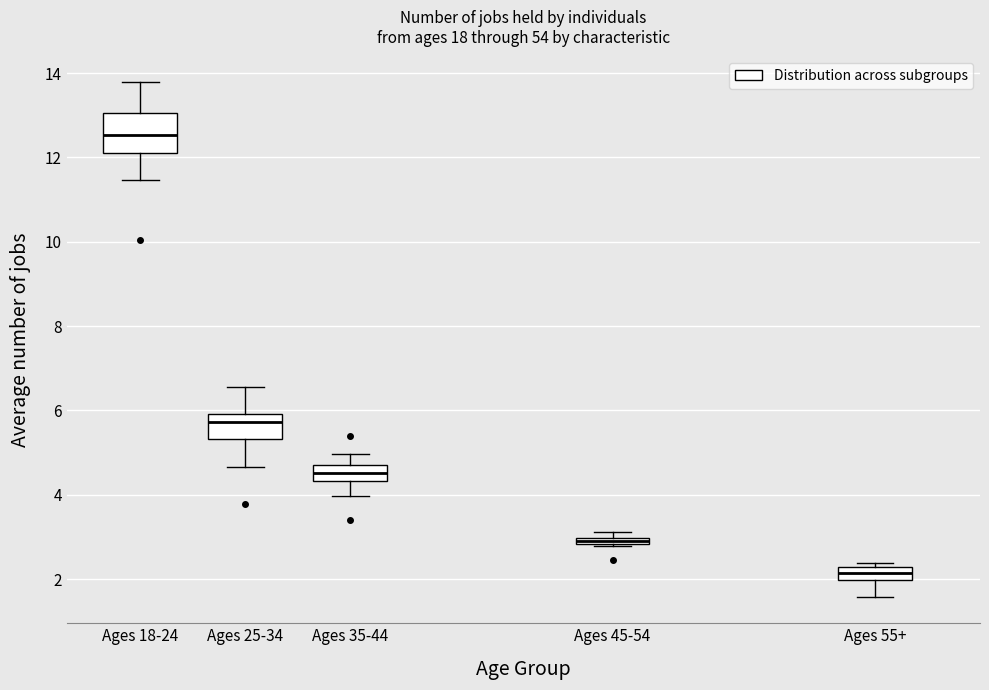

Comparing the boxes themselves (not the whiskers), which one is the tallest?

Ages 18-24